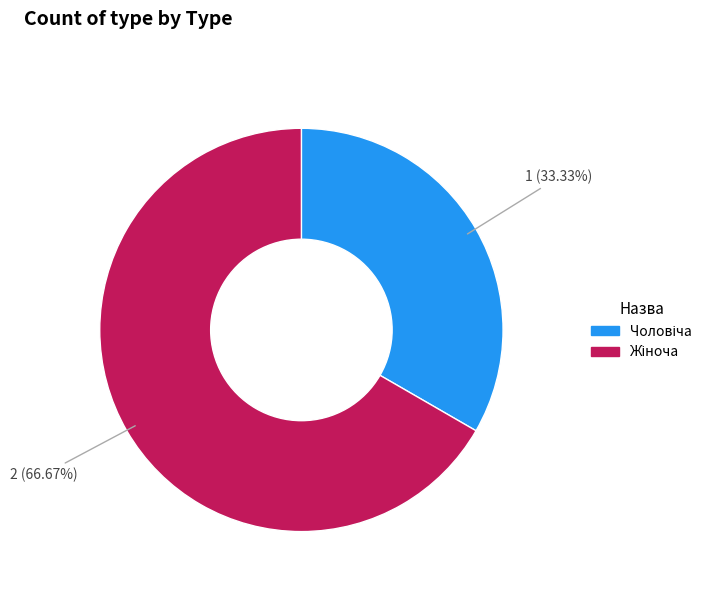

Is there a majority slice in this chart?

Yes